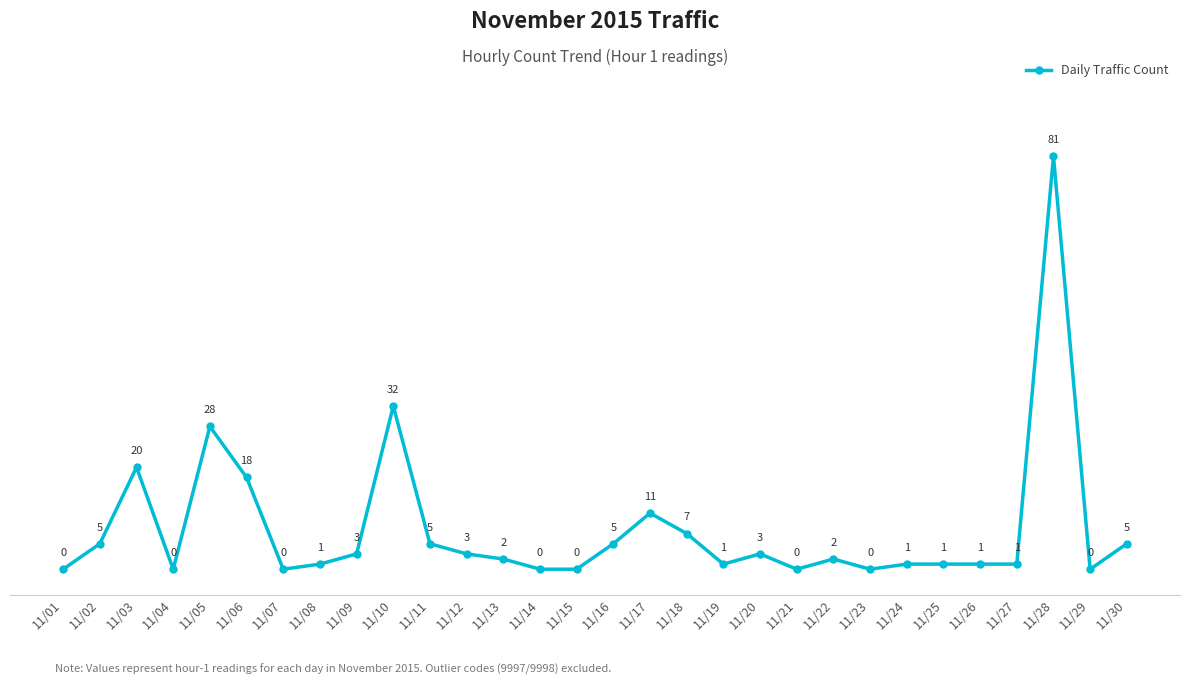

At which label is the value closest to 40?

11/10